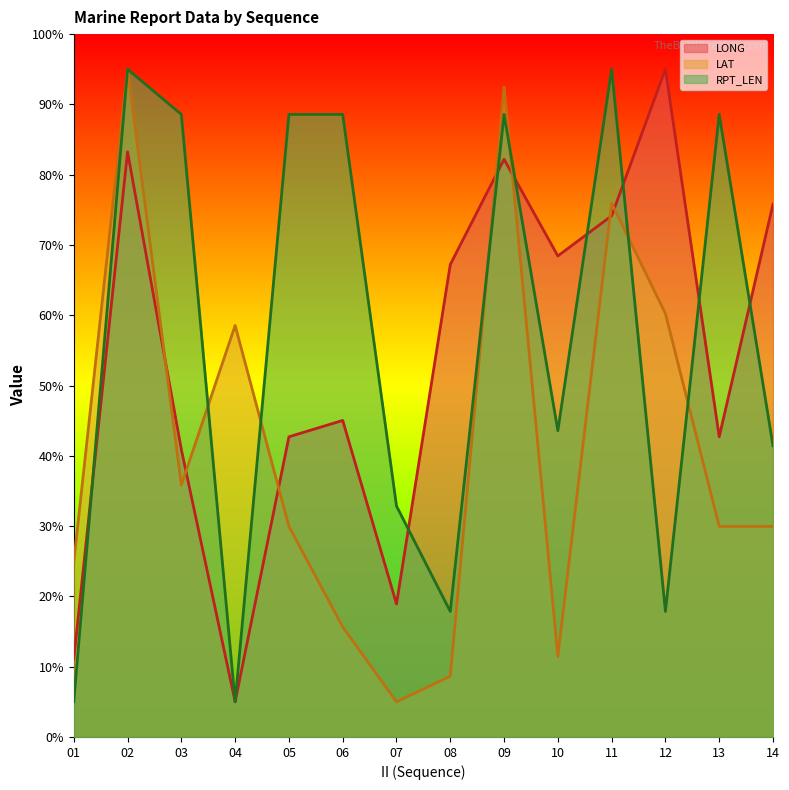

How many times do RPT_LEN and LONG cross each other?

8